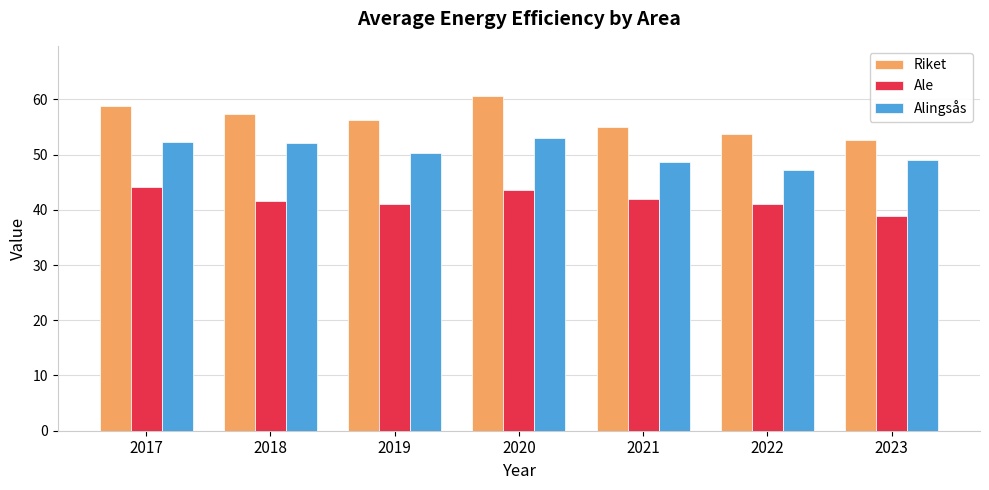

At 2021, list the series in order from largest to smallest.

Riket, Alingsås, Ale